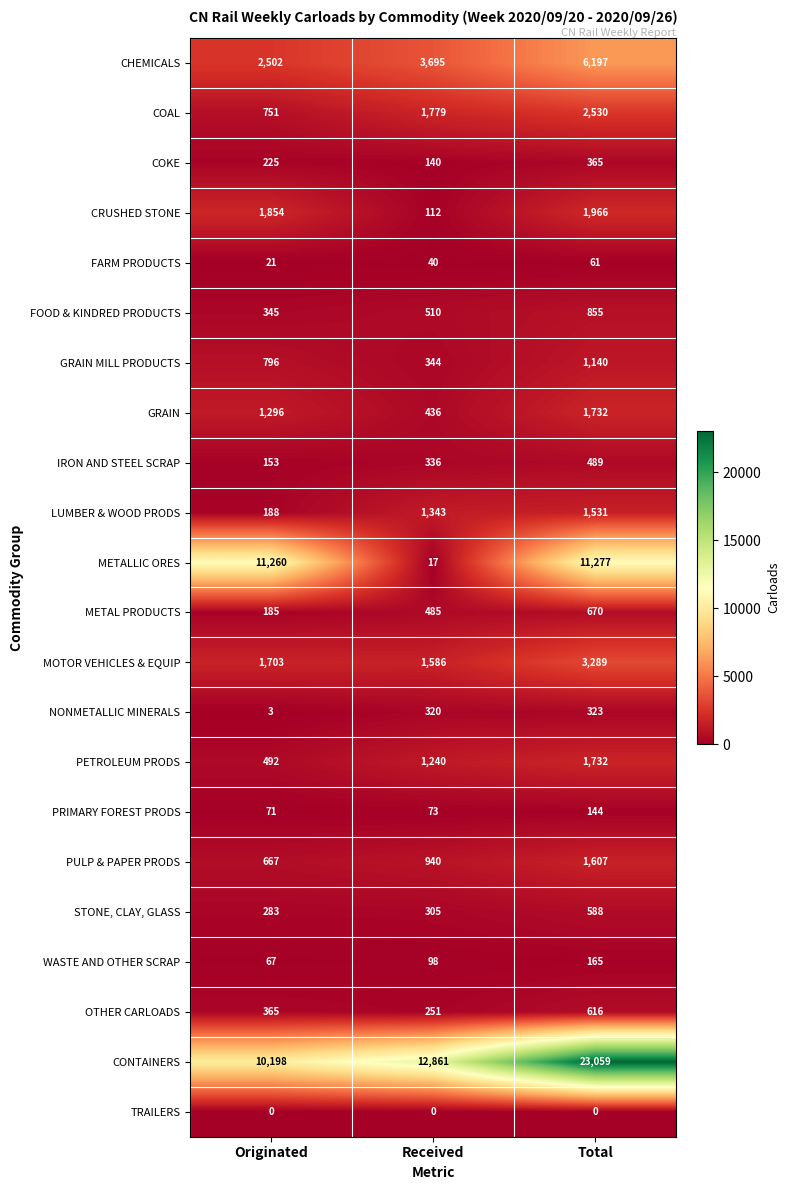

What is the sum of all METALLIC ORES values?

22554